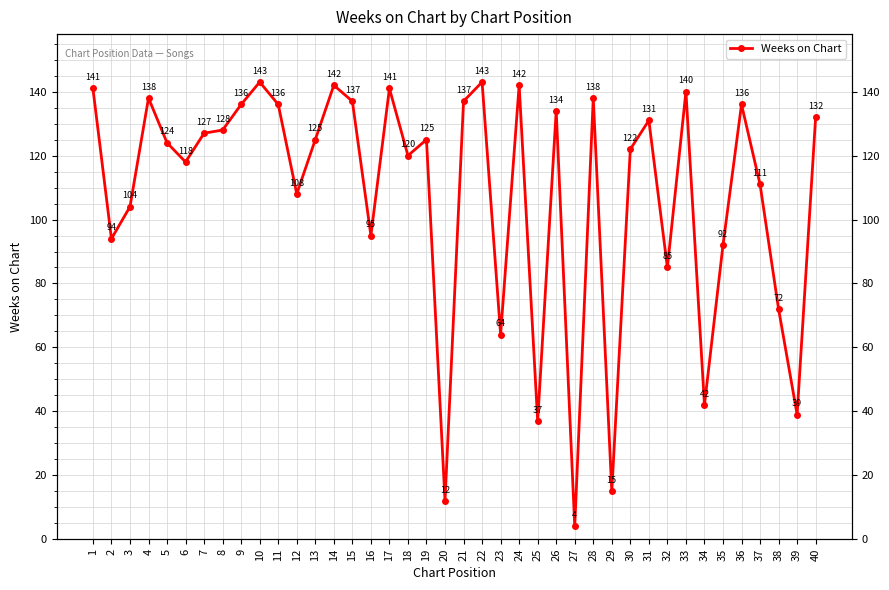

What is the value of the 39th point from the left?

39